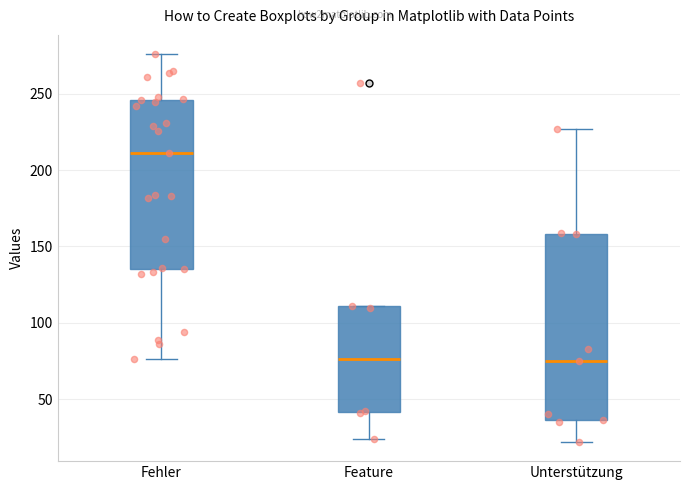

Which box is the tallest, from its lower edge to its upper edge?

Unterstützung